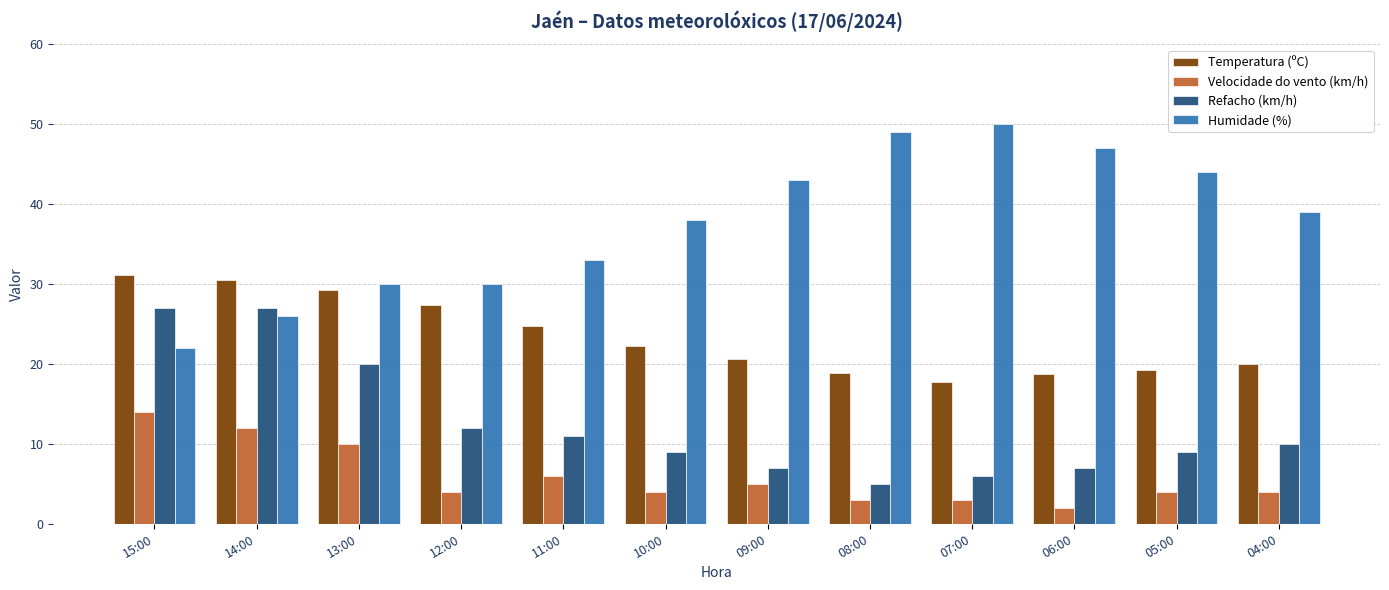

At how many categories does at least one series exceed 17?

12